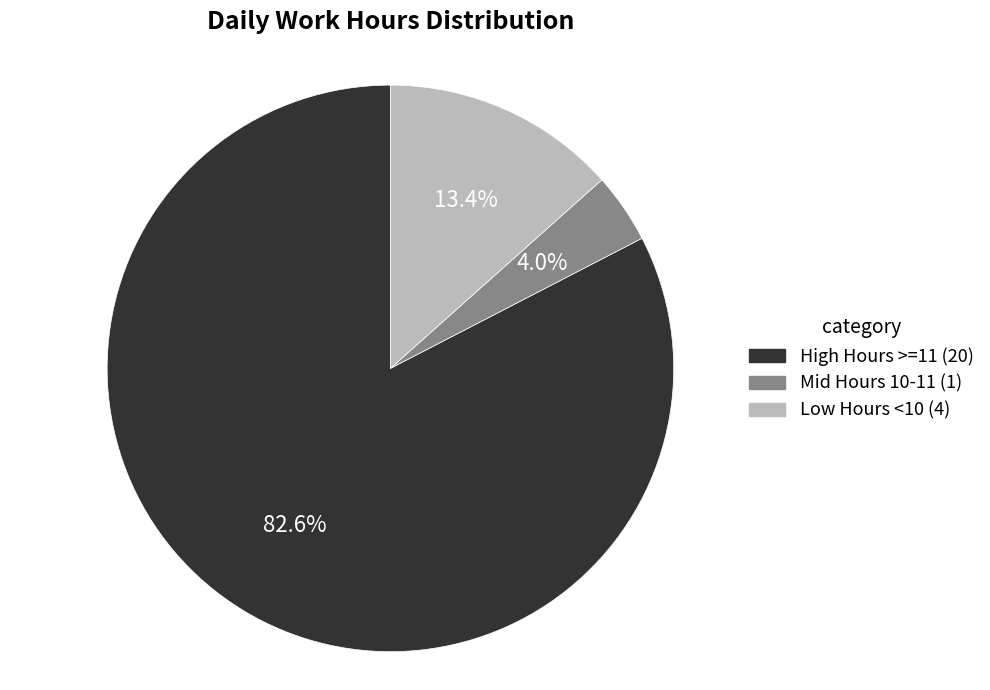

Is there a majority slice in this chart?

Yes